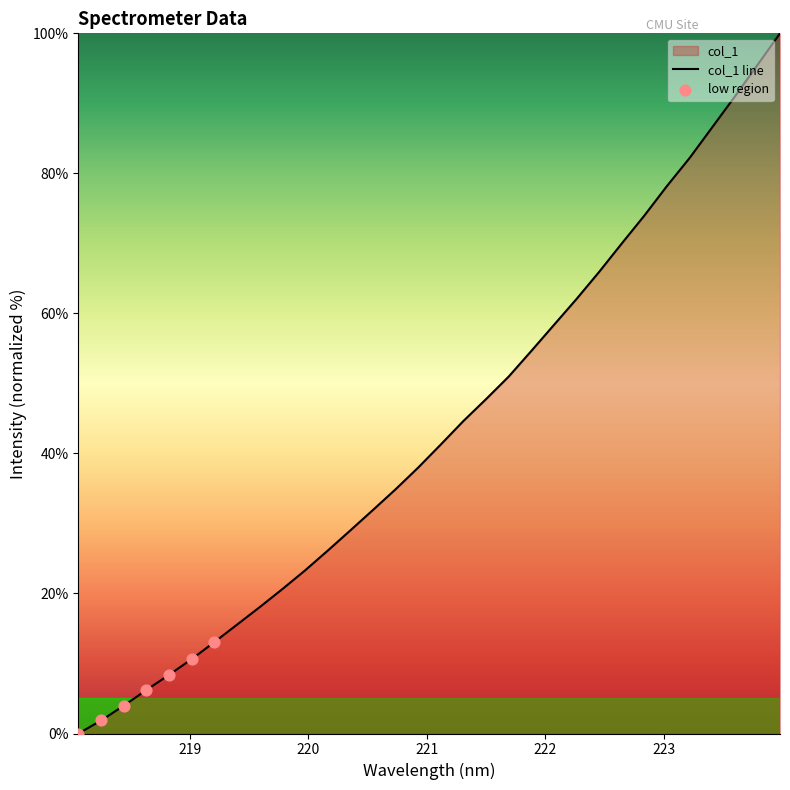

Which has a higher value, 219.7801 or 219.9712?

219.9712